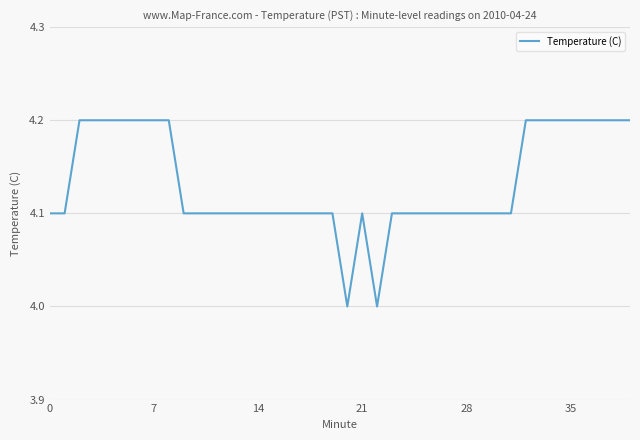

What is the smallest value displayed?

4.0